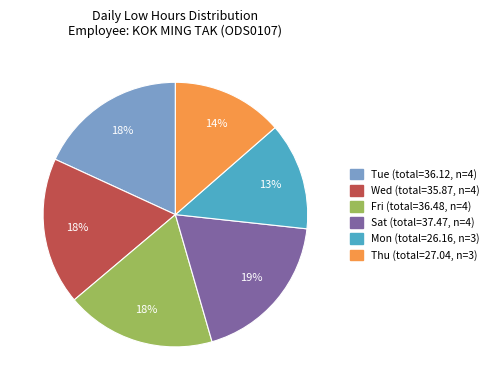

Count the number of slices in the pie.

6